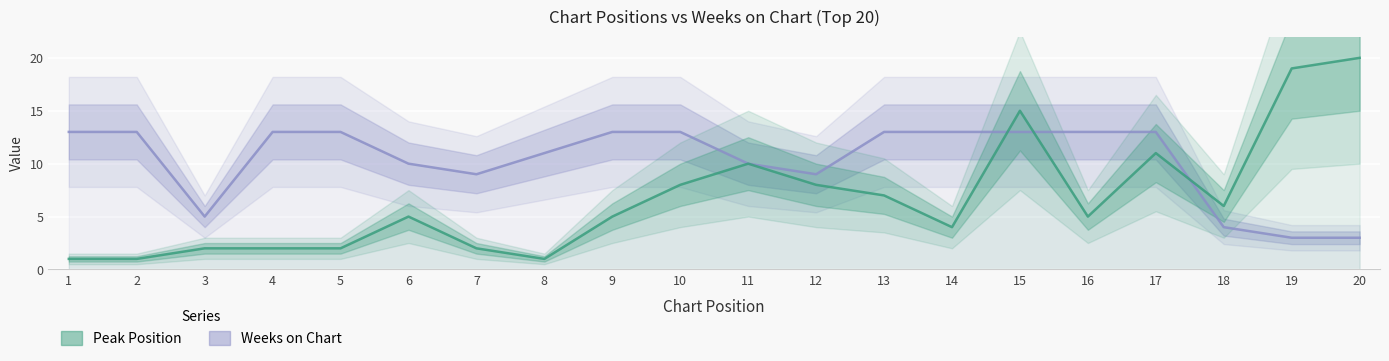

Where is the first local minimum for Weeks on Chart?

3